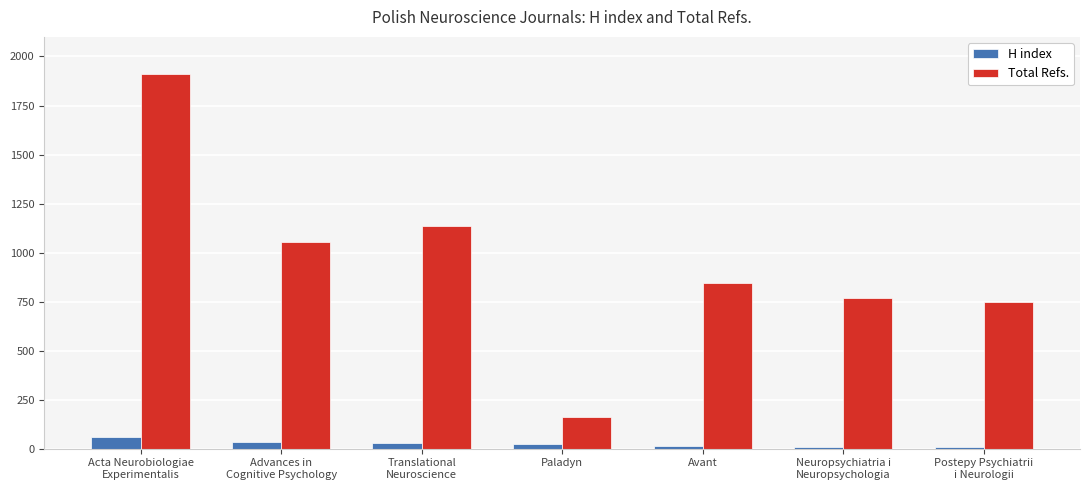

What is the difference between the second highest and minimum values in the H index series?

28